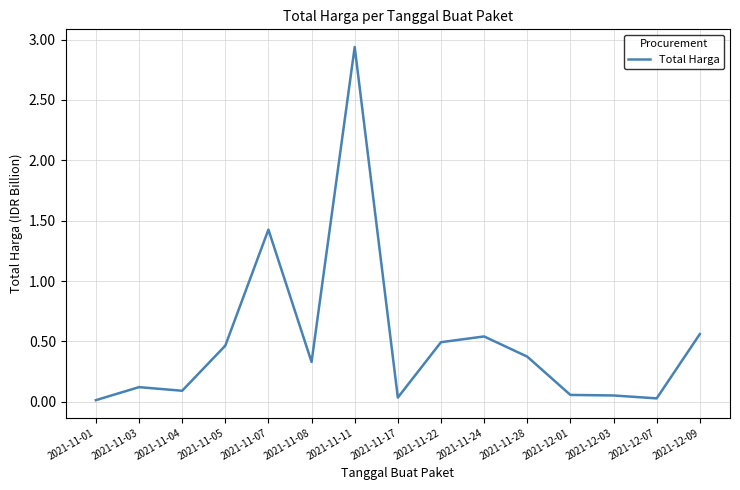

What position from the left is 2021-11-07?

5